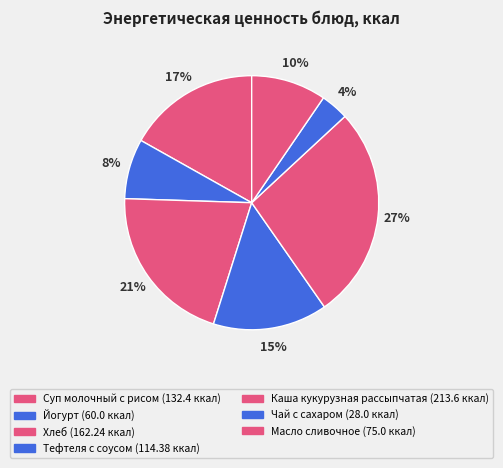

Is there any slice that represents more than half of the pie?

No